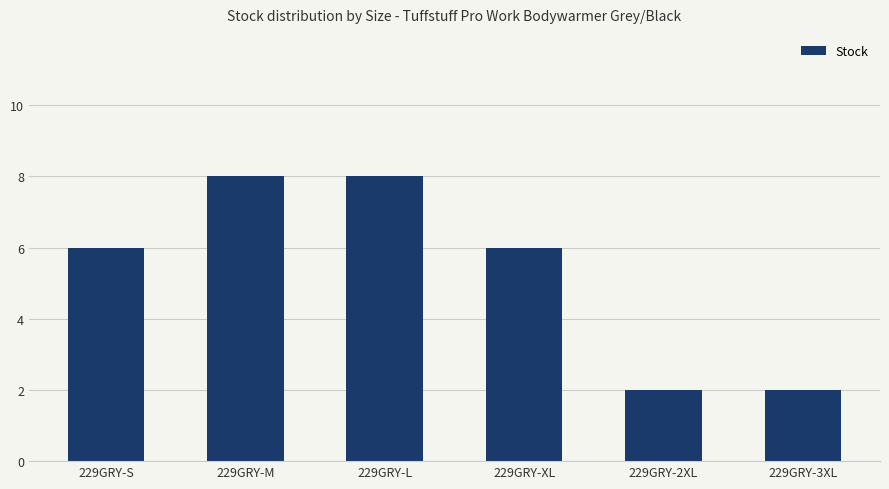

Does the chart contain any negative values?

No